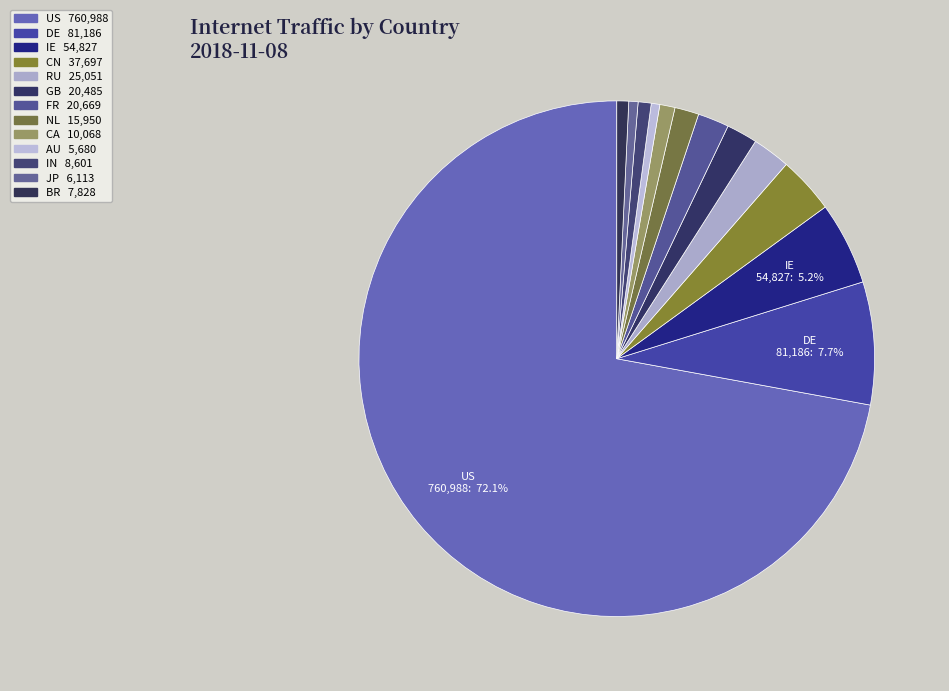

To the nearest percent, what is the combined percentage of IE and IN?

6%